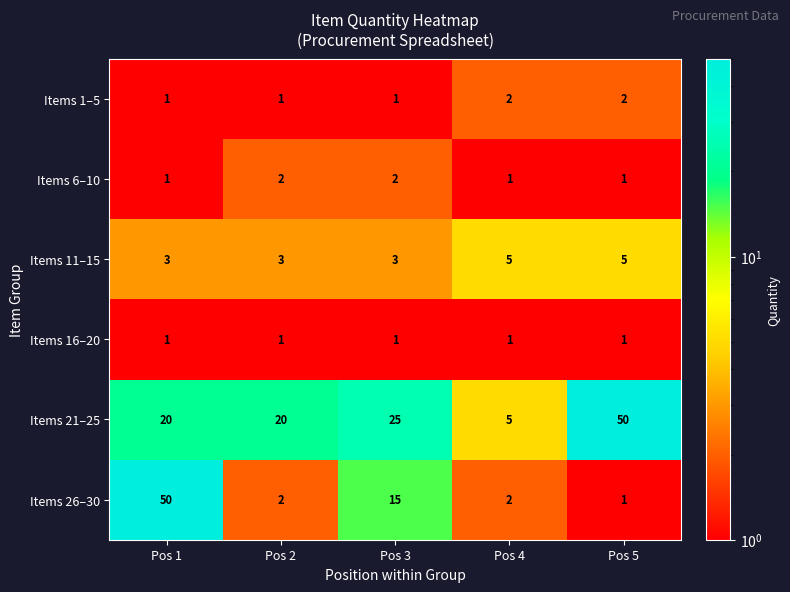

What is the sum of the Items 21–25 values at Pos 2 and Pos 1?

40